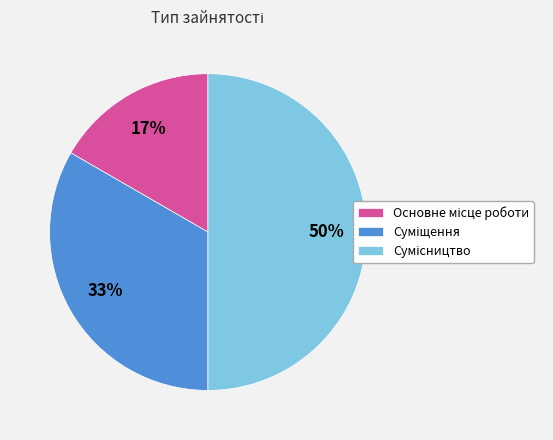

To the nearest percent, what is the average slice percentage?

33%